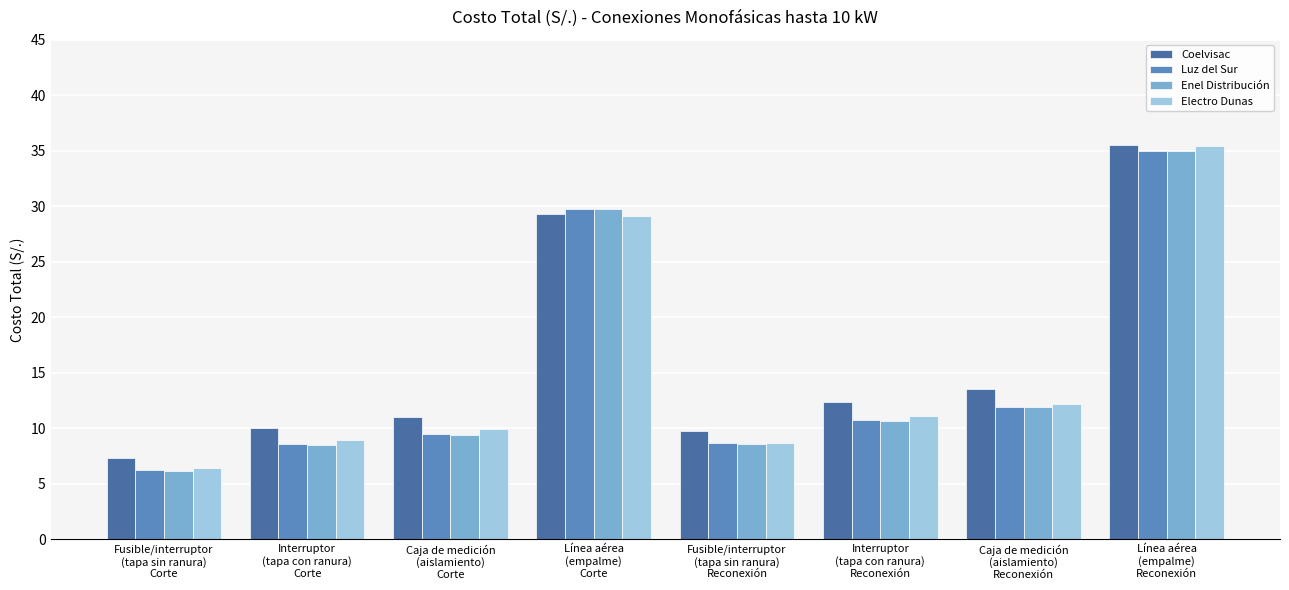

What is the sum of the Enel Distribución values at Línea aérea
(empalme)
Corte and Interruptor
(tapa con ranura)
Reconexión?

40.5